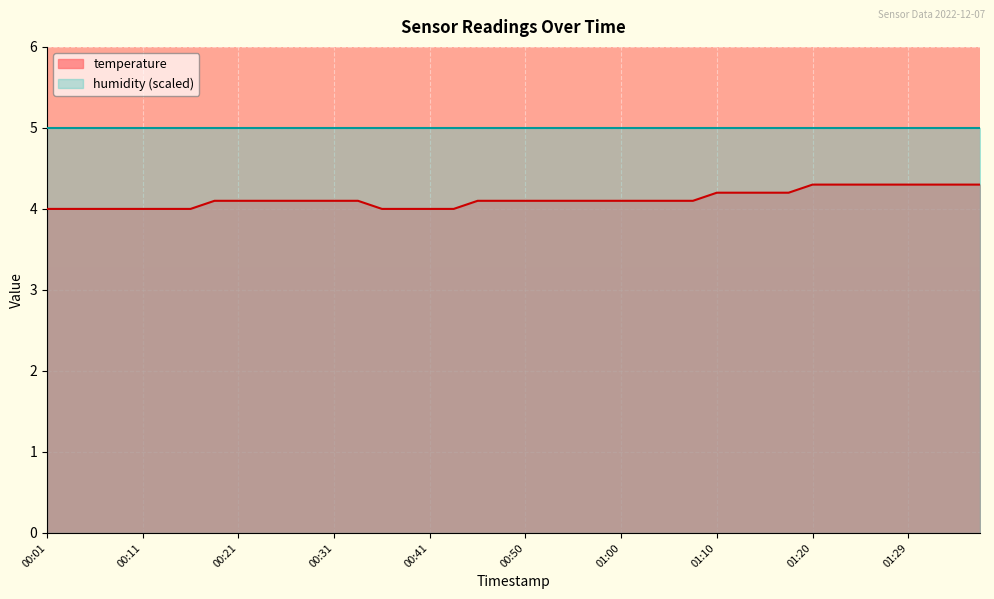

What is the value of the 35th point from the left?

4.3